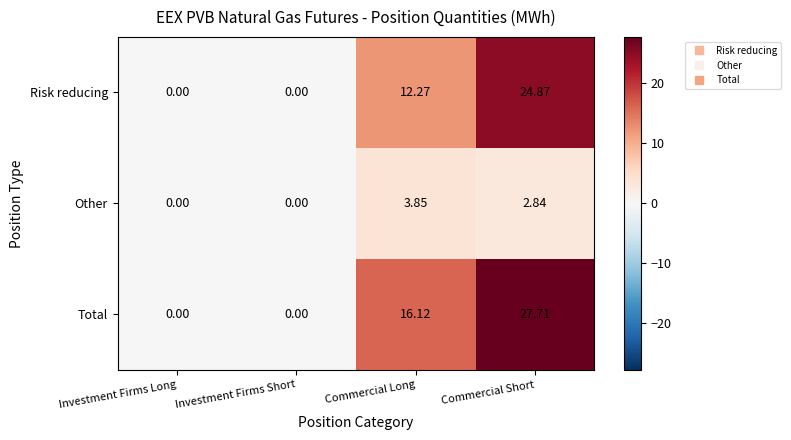

Which series has the largest range (max minus min)?

Total